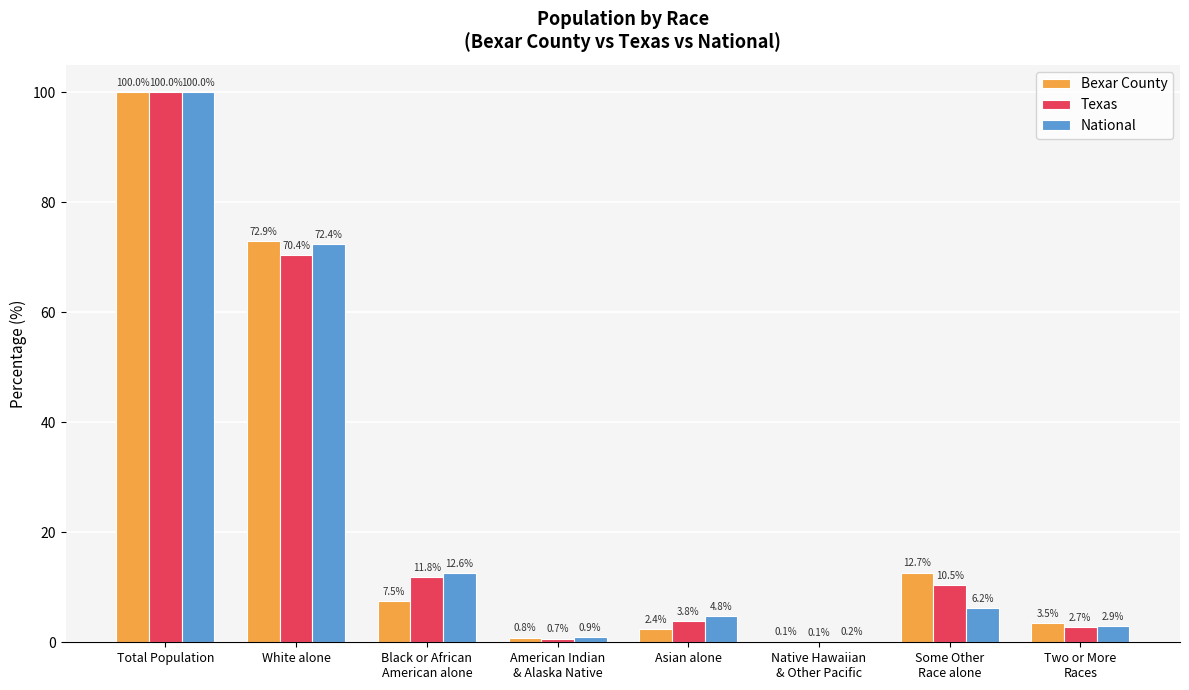

What is the difference between the Bexar County values at White alone and Two or More
Races?

69.4